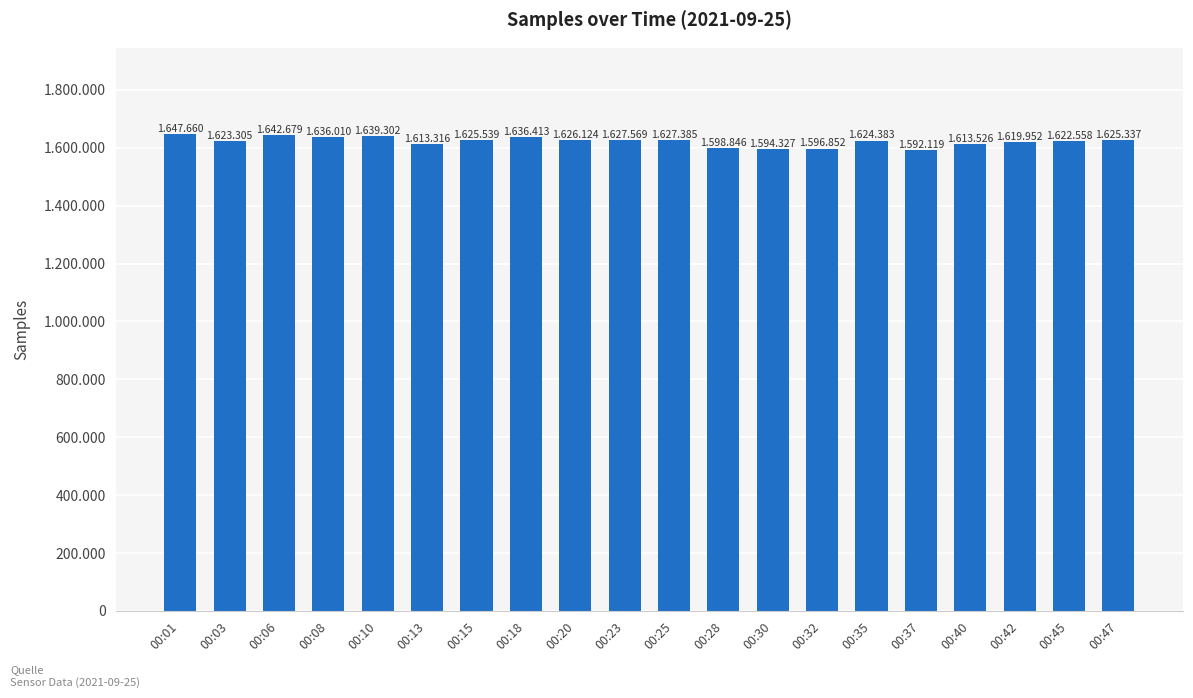

Approximately how many times larger is the value at 00:01 compared to 00:06?

1.0